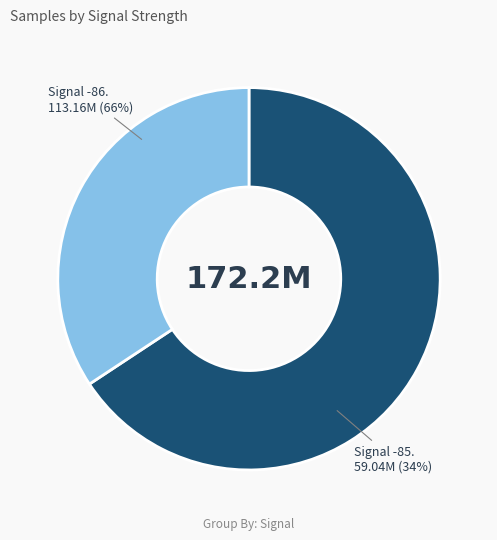

Is it true that 8 is 8% of the pie?

False